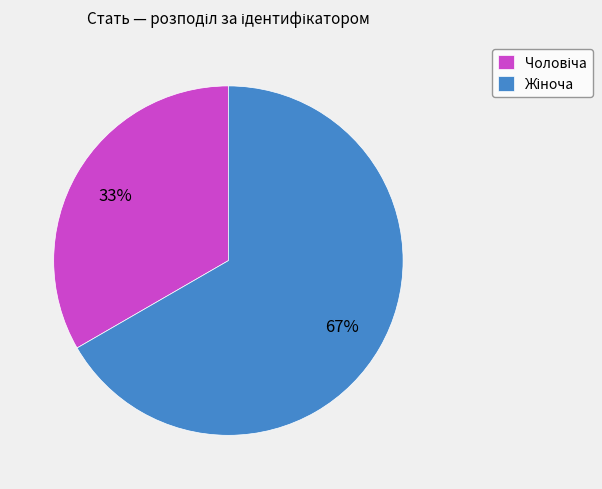

Is there any slice that represents more than half of the pie?

Yes